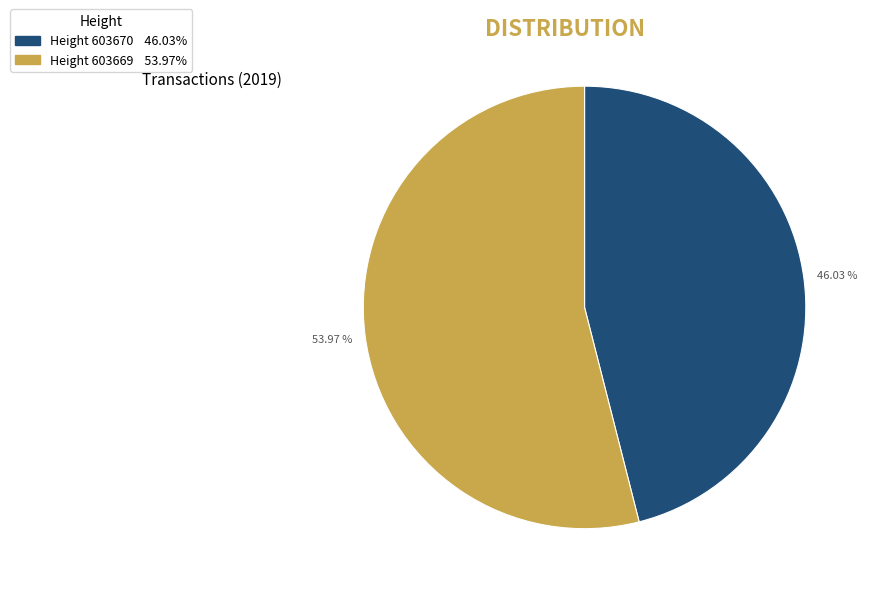

Does any single category account for the majority?

Yes